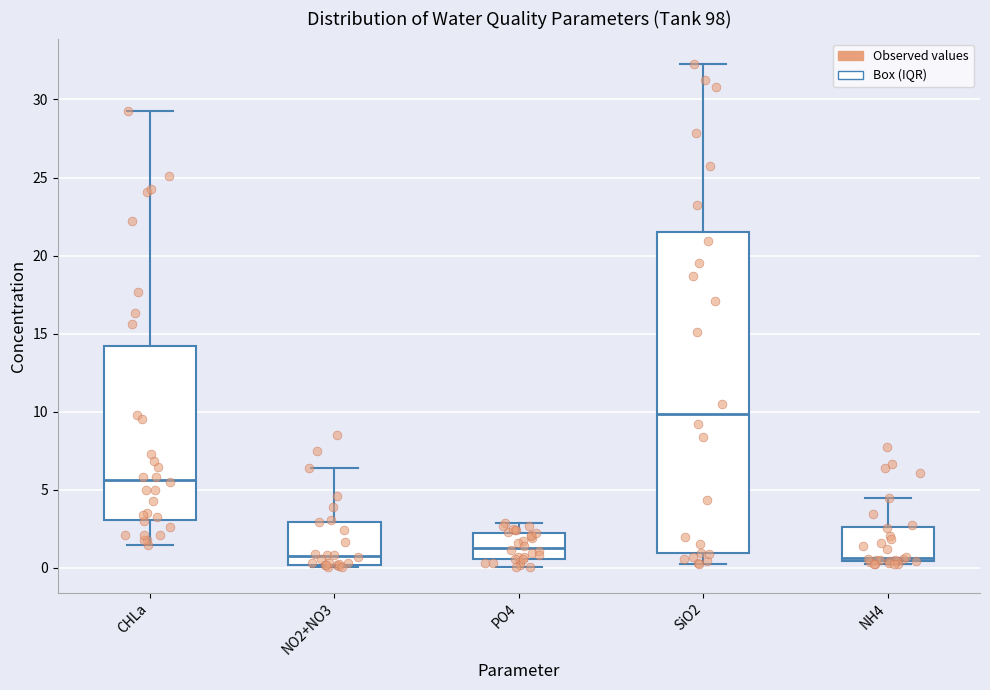

Which box is the tallest, from its lower edge to its upper edge?

SiO2